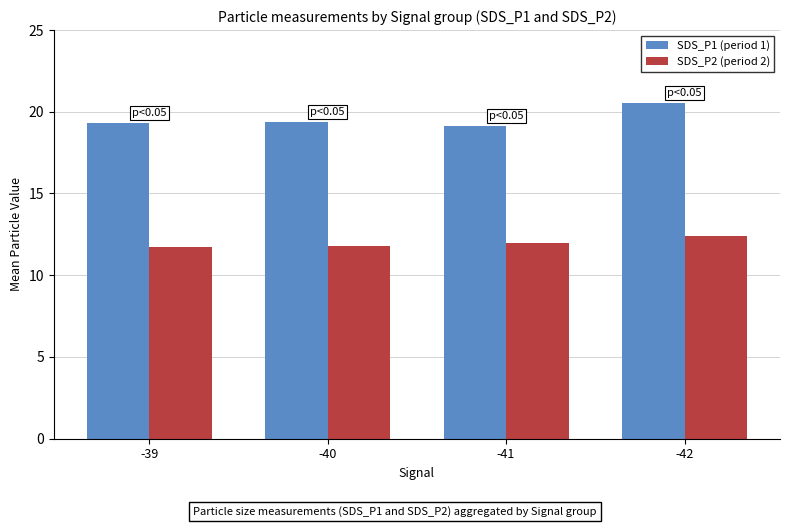

How many groups of bars are there?

4